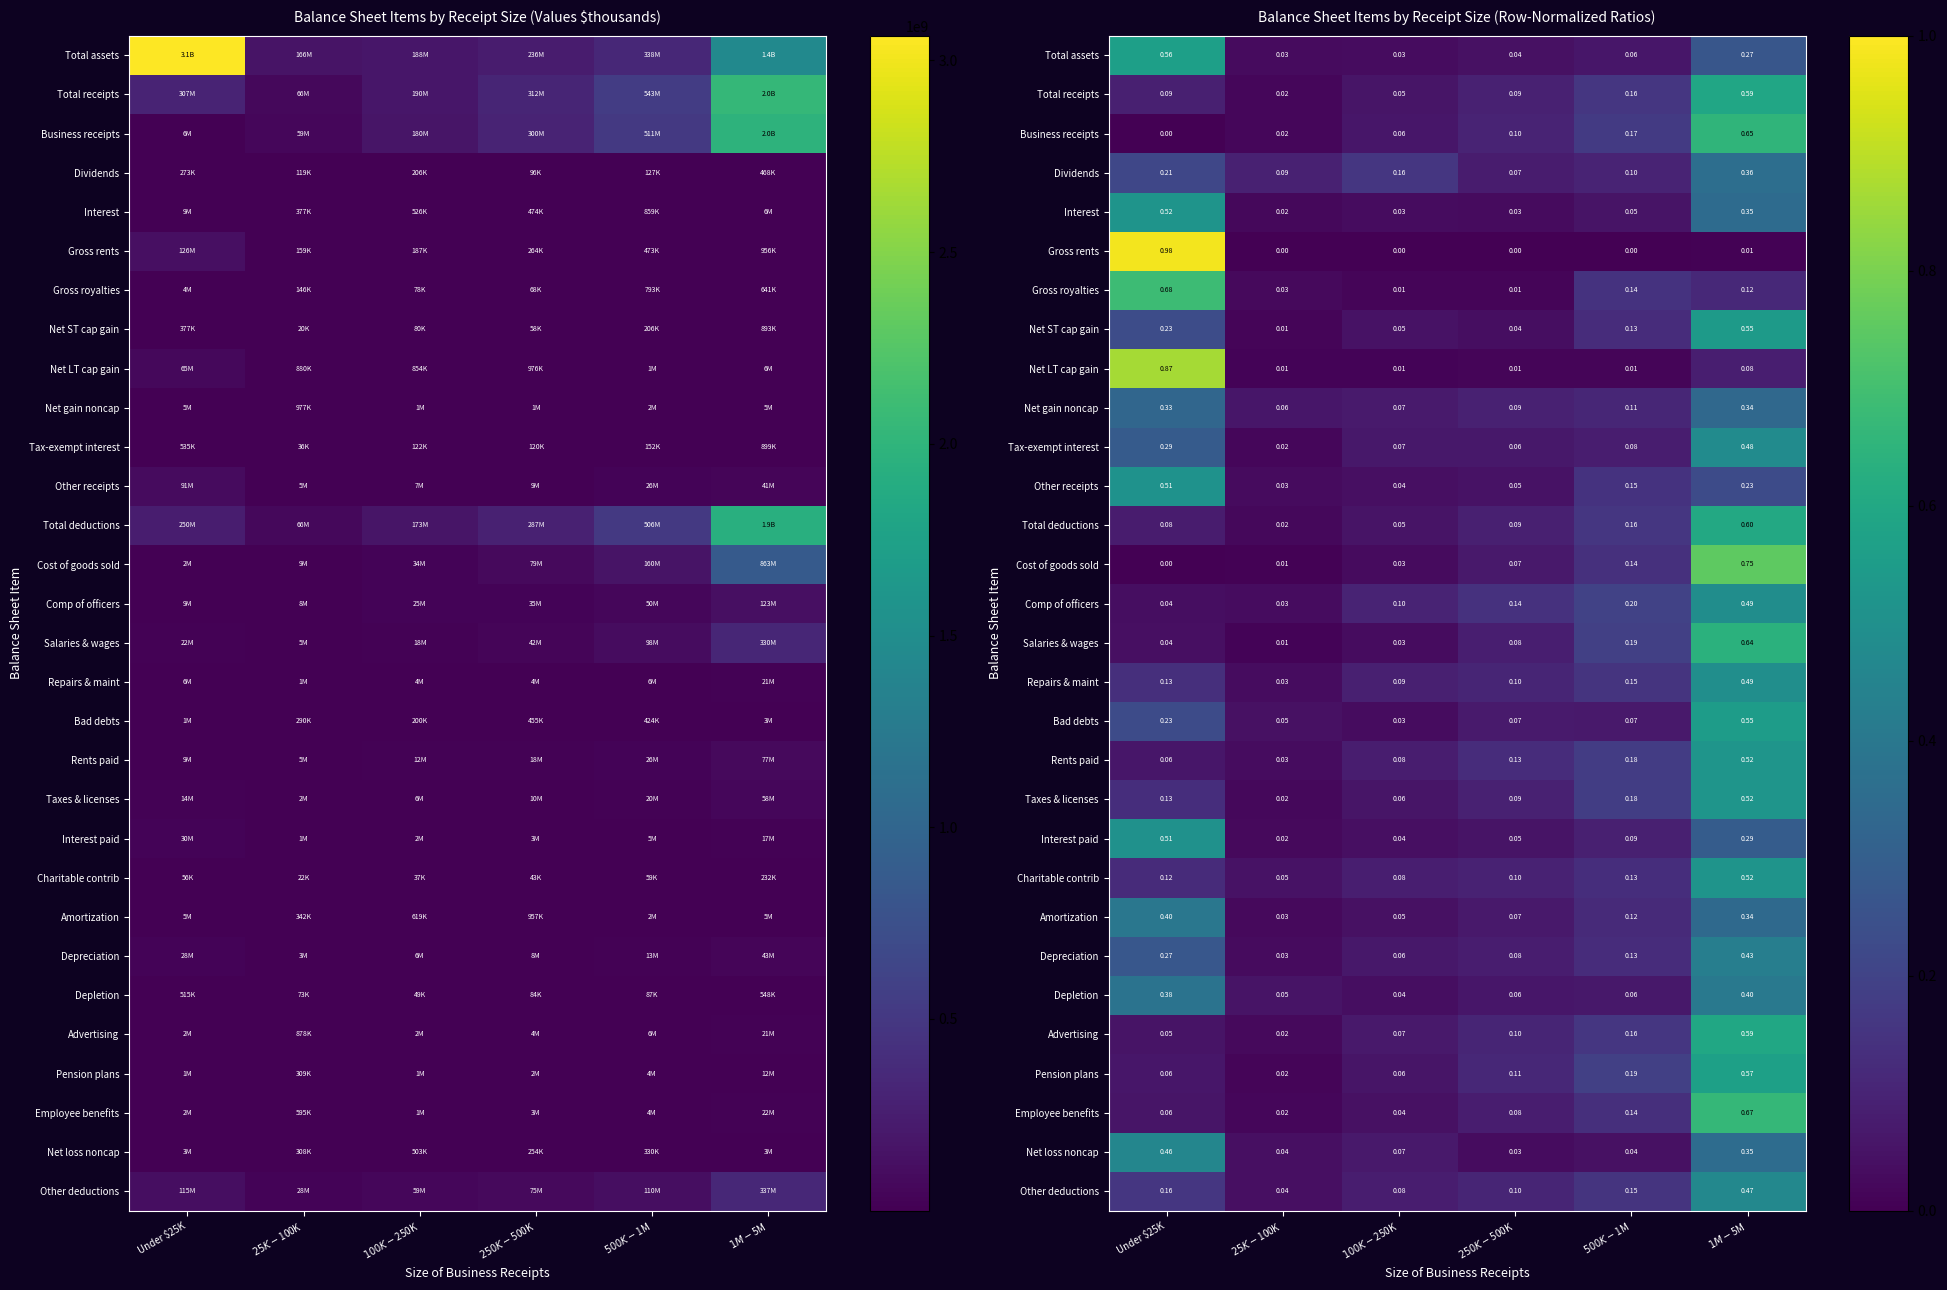

The Amortization series shows 0.0 at $100K-$250K. True or false?

True